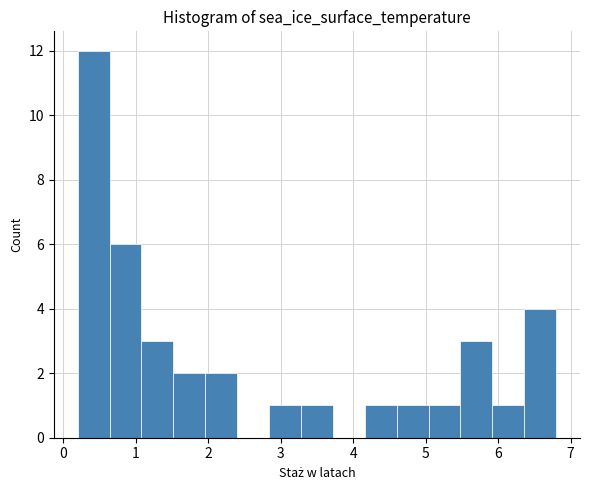

How tall is the bar that spans 3.28 to 3.72 on the x-axis? Neither the bar edges nor the heights are printed on the chart, so give them approximately, as read against the axes.

1